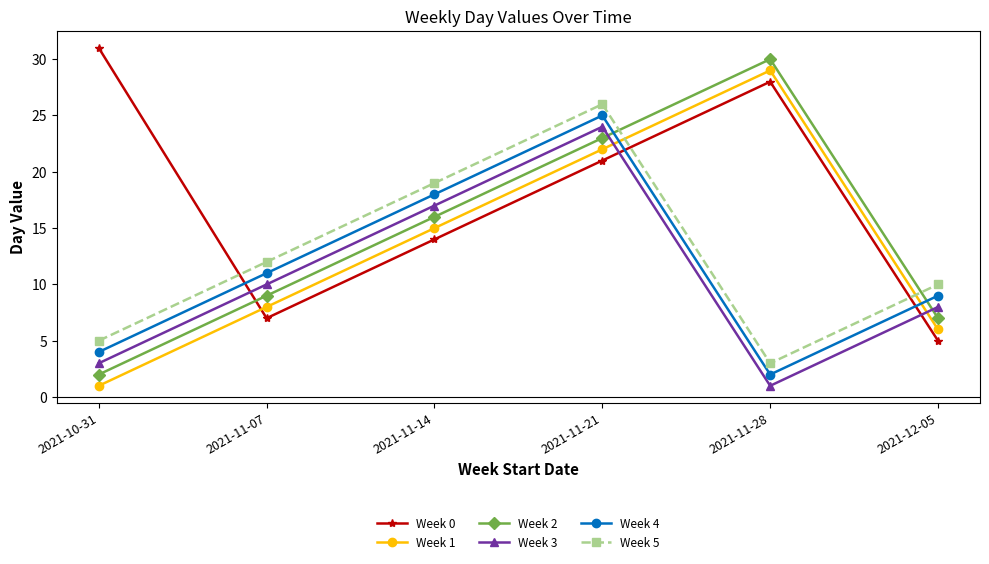

Reading left to right, what are all the values shown in this chart?

Week 0: 31	7	14	21	28	5
Week 1: 1	8	15	22	29	6
Week 2: 2	9	16	23	30	7
Week 3: 3	10	17	24	1	8
Week 4: 4	11	18	25	2	9
Week 5: 5	12	19	26	3	10